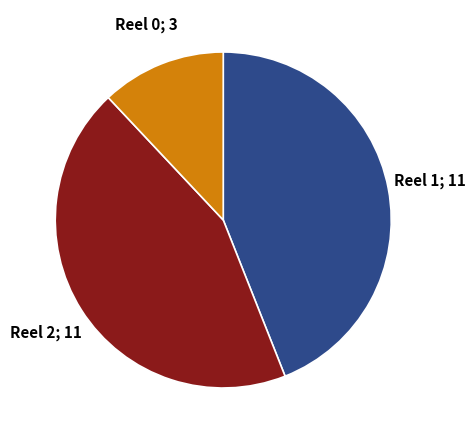

Does any single category account for the majority?

No